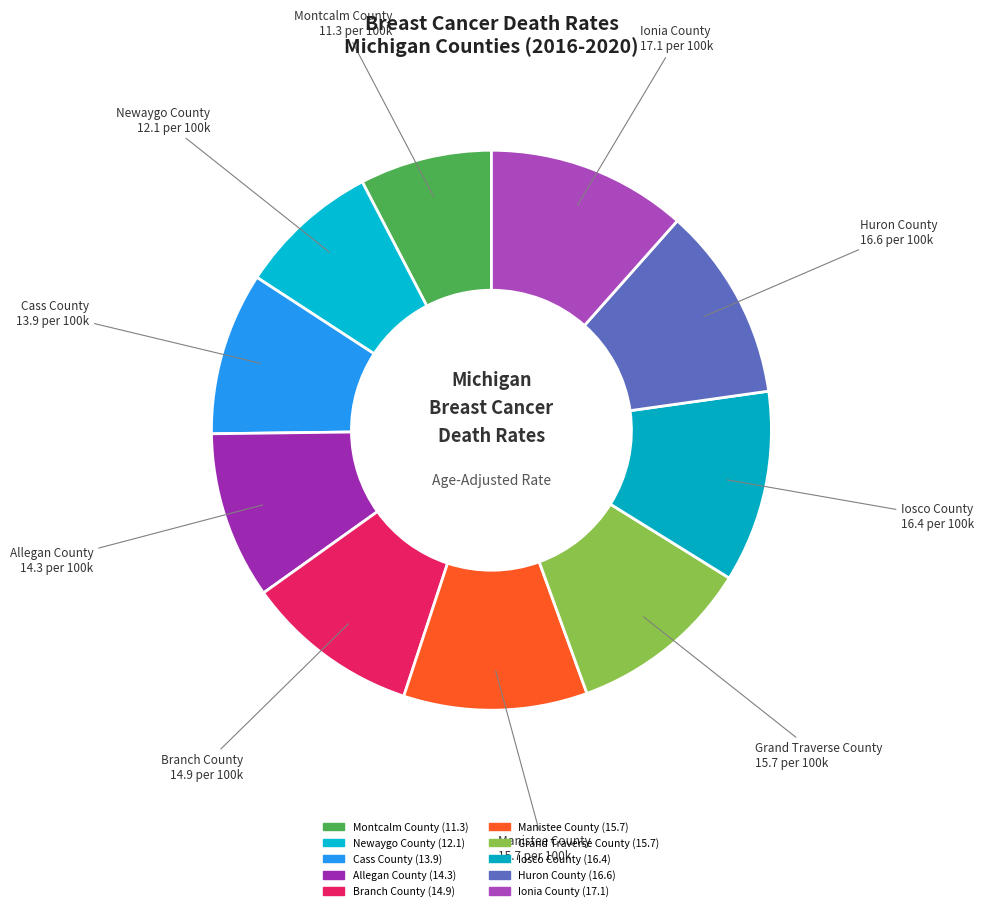

To the nearest percent, what is the difference between the Allegan County and Manistee County slice percentages?

1%